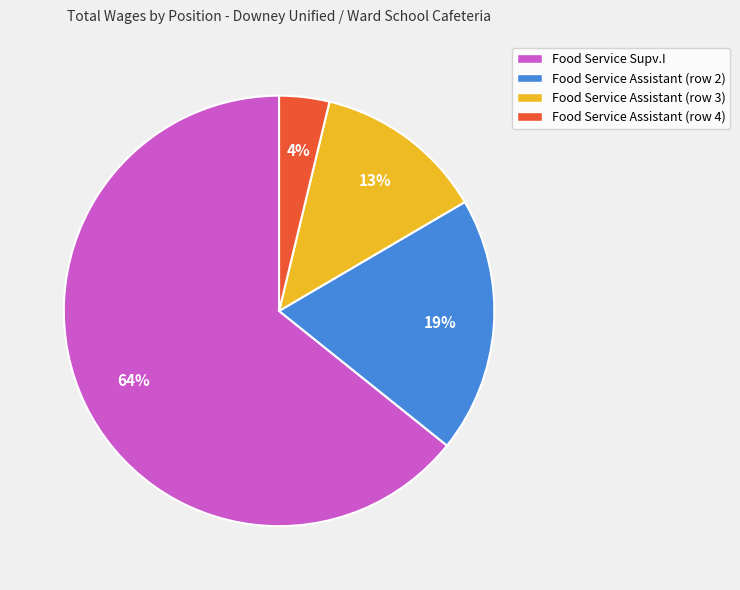

Which has a higher value, Food Service Assistant (row 2) or Food Service Assistant (row 4)?

Food Service Assistant (row 2)